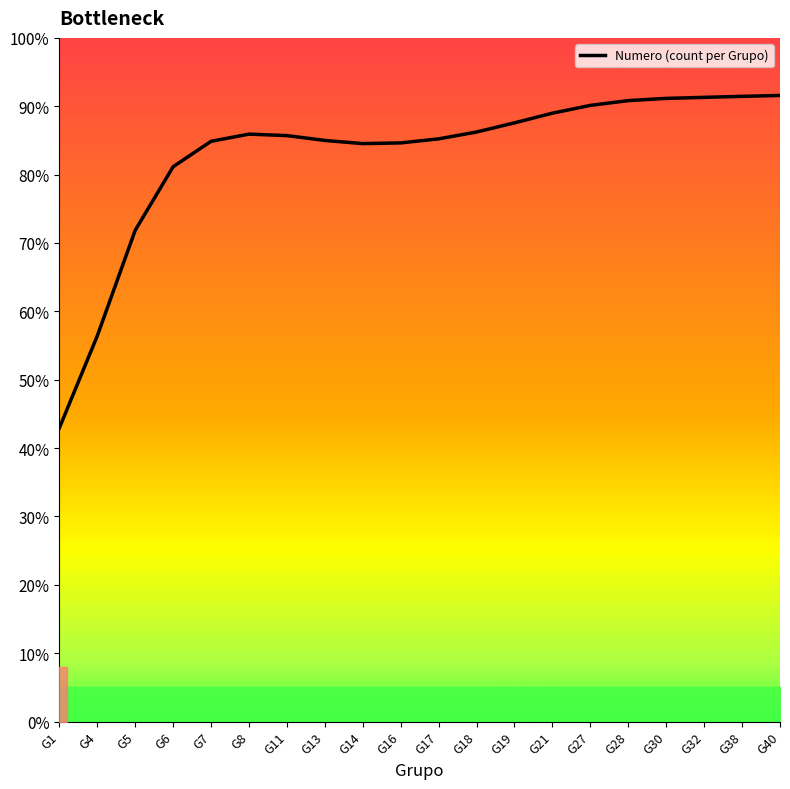

List the labels in order of value, largest first.

G40, G38, G32, G30, G28, G27, G21, G19, G18, G8, G11, G17, G13, G7, G16, G14, G6, G5, G4, G1